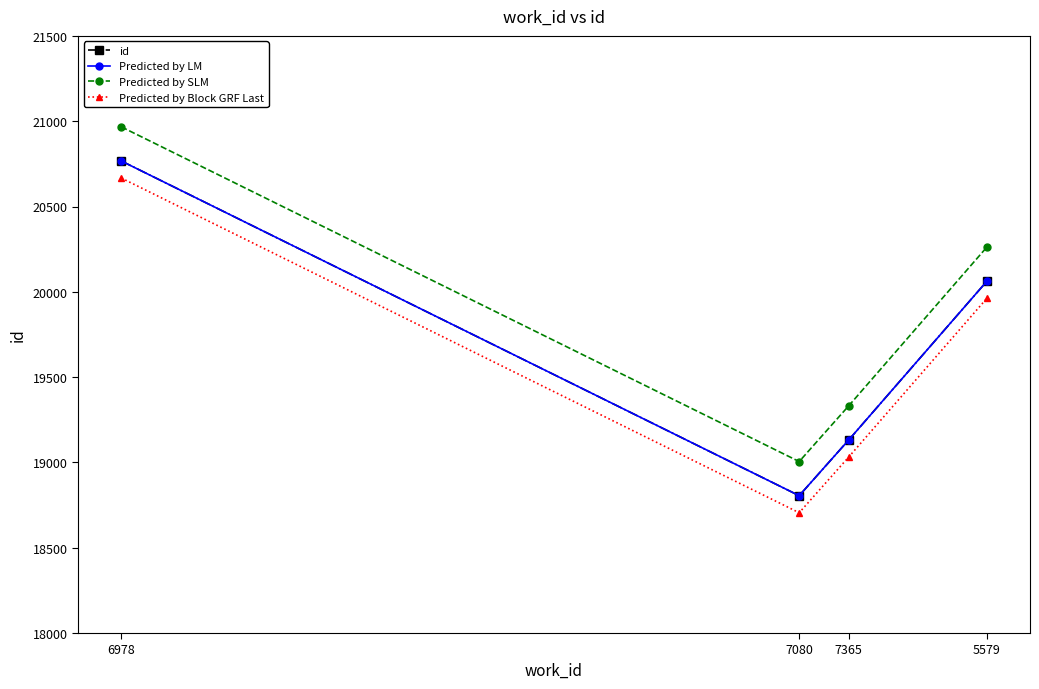

True or false: Predicted by SLM has more than 1 points higher than both neighbors.

False